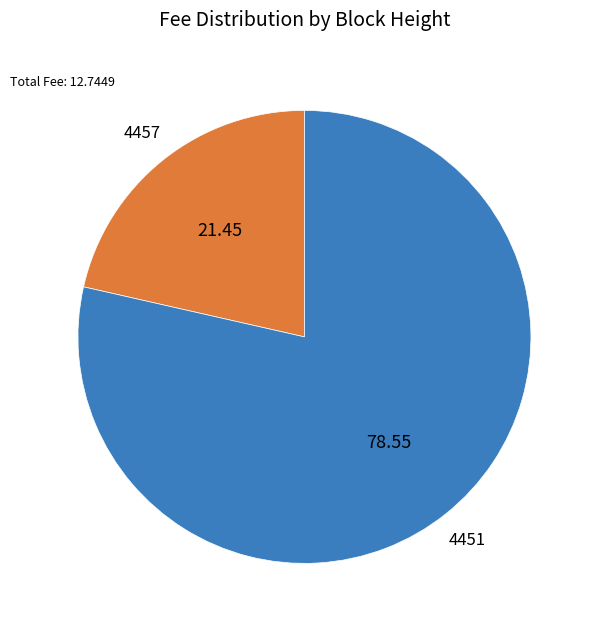

Is there a majority slice in this chart?

Yes